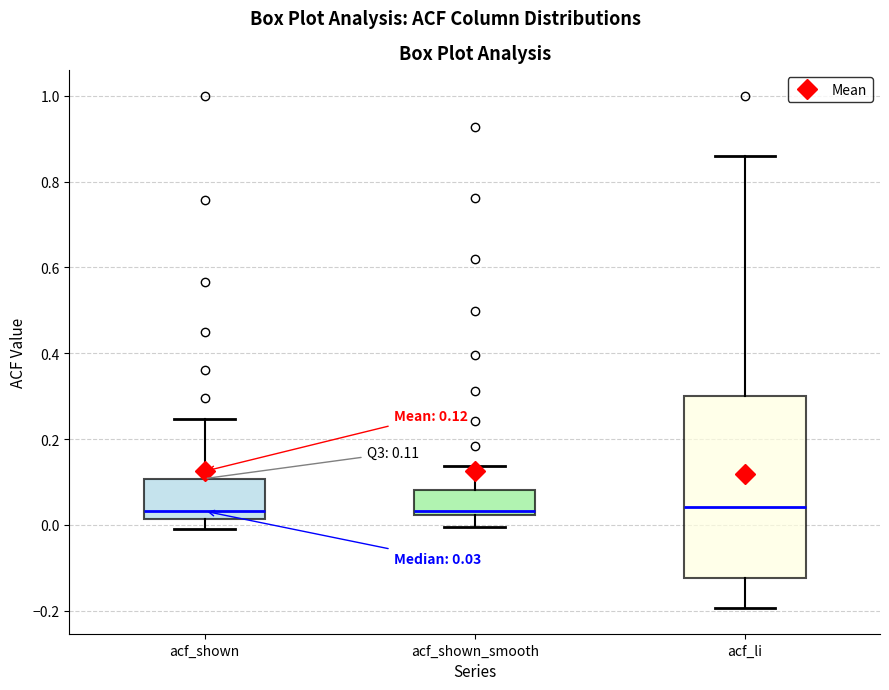

Comparing the boxes themselves (not the whiskers), which one is the tallest?

acf_li